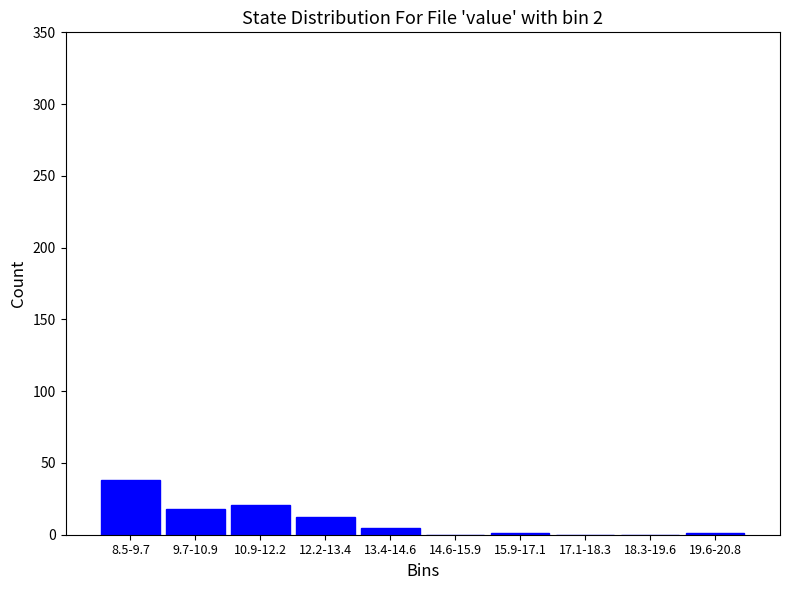

What is the maximum value shown in the chart?

38